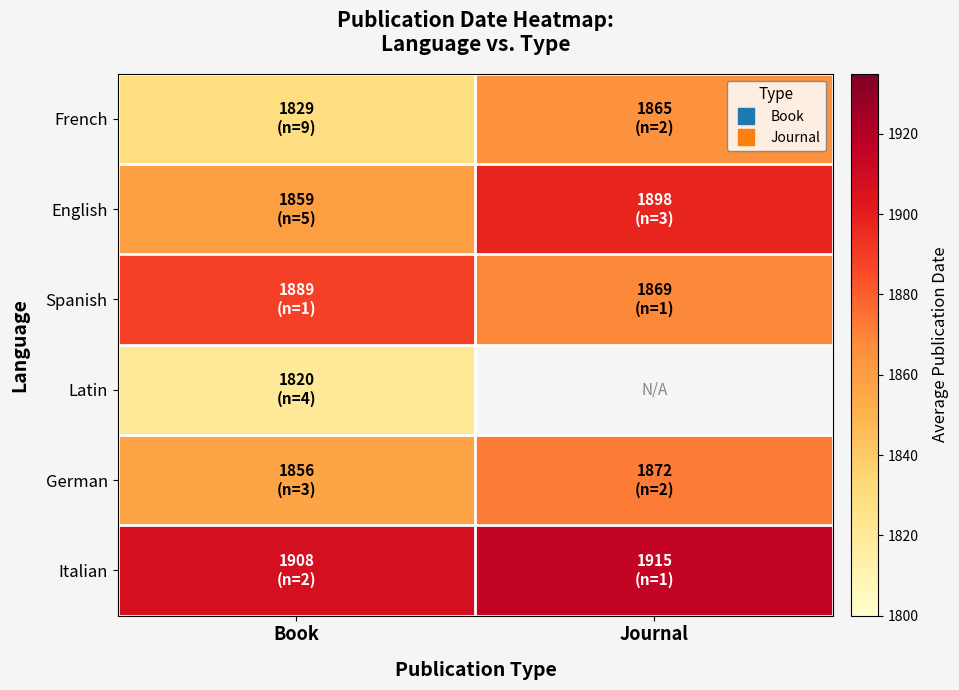

Rank the series by their maximum value, from highest to lowest.

Italian, English, Spanish, German, French, Latin